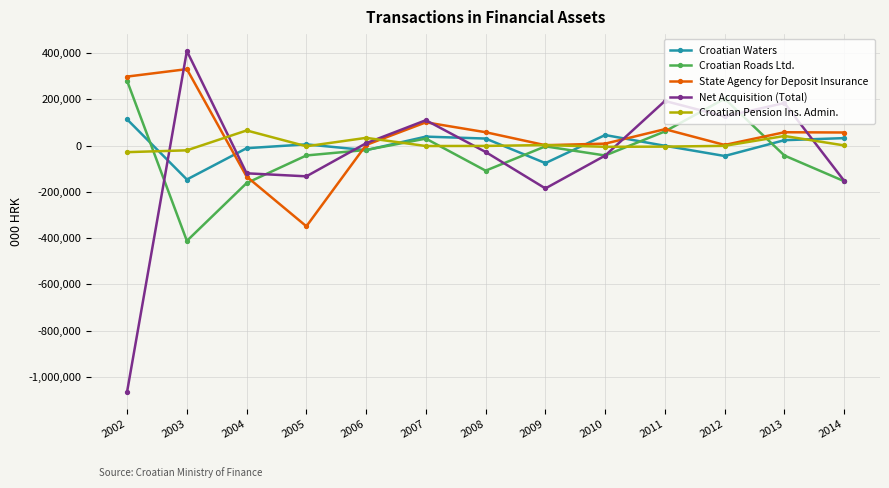

Where do Croatian Waters and Net Acquisition (Total) first cross each other?

2002 and 2003